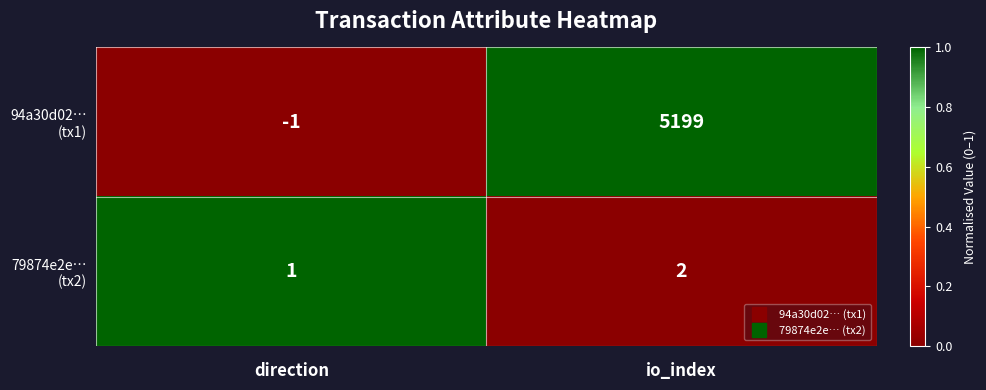

What is the spread (max minus min) of values at io_index?

5197